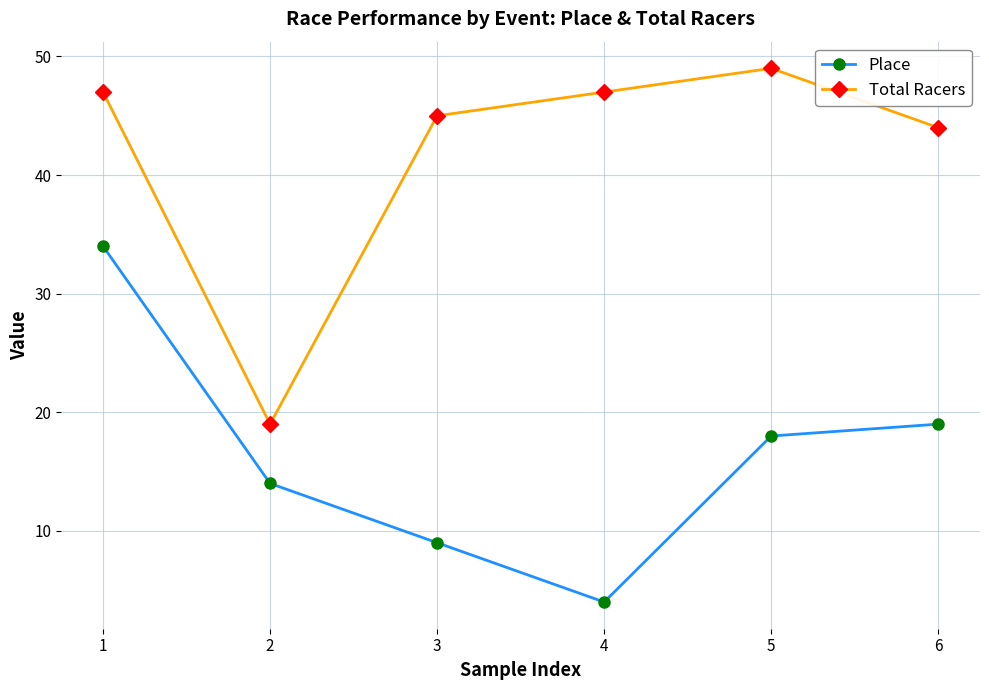

What is the sum of the Total Racers values at 6 and 2?

63